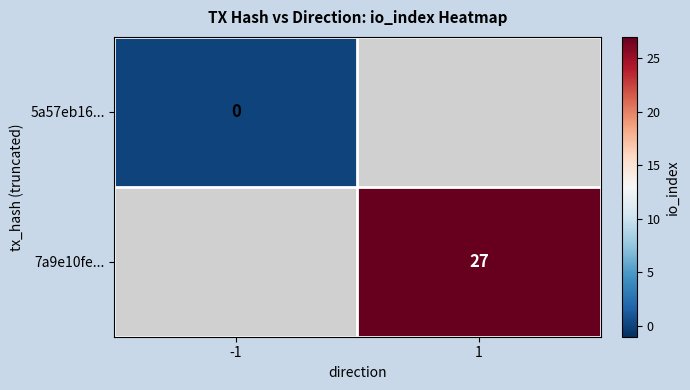

The value of 7a9e10fe... at 1 is 44. True or false?

False